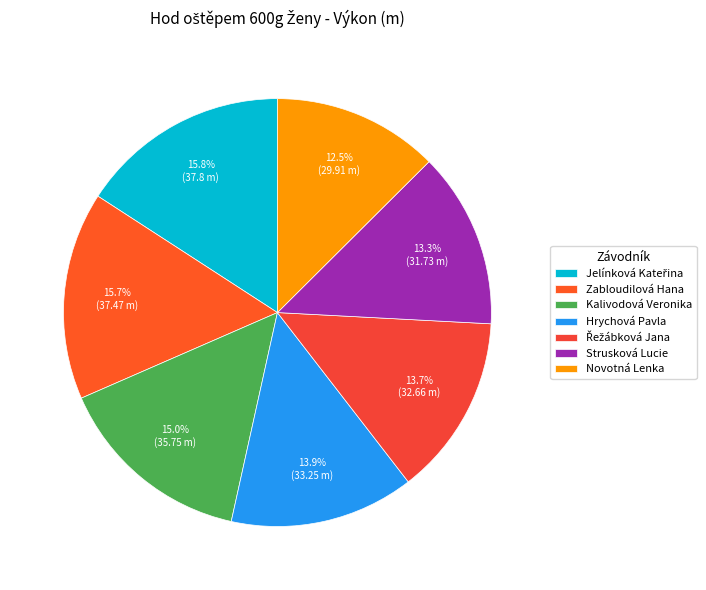

Is there a majority slice in this chart?

No